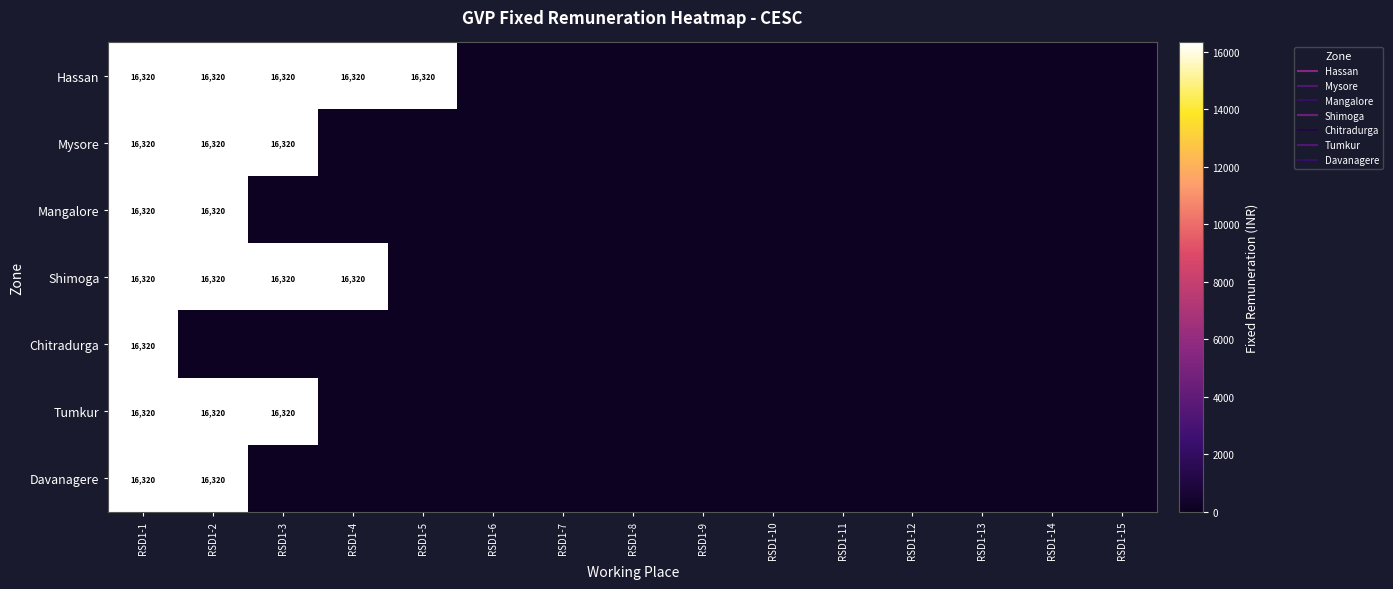

The Tumkur series shows 0 at RSD1-13. True or false?

True